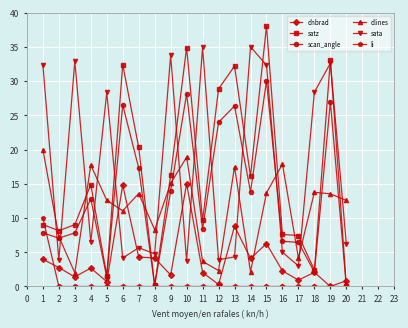

Between 6 and 9, which series saw the biggest shift?

sata